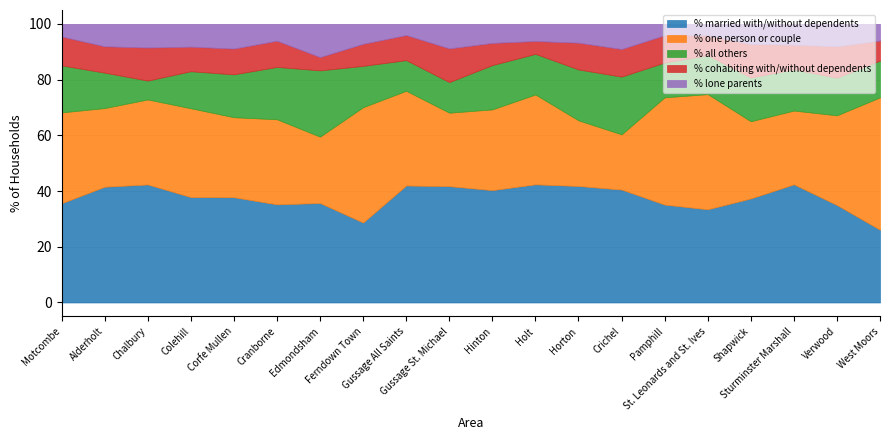

How many interior local valleys does the % married with/without dependents series have?

4